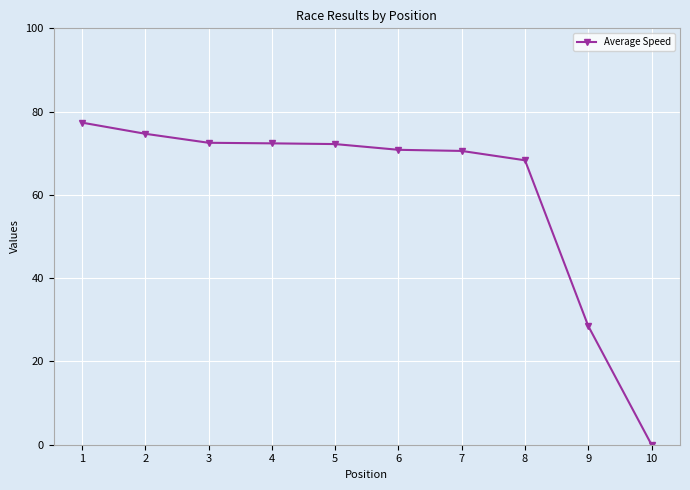

What is the greatest value displayed?

77.3